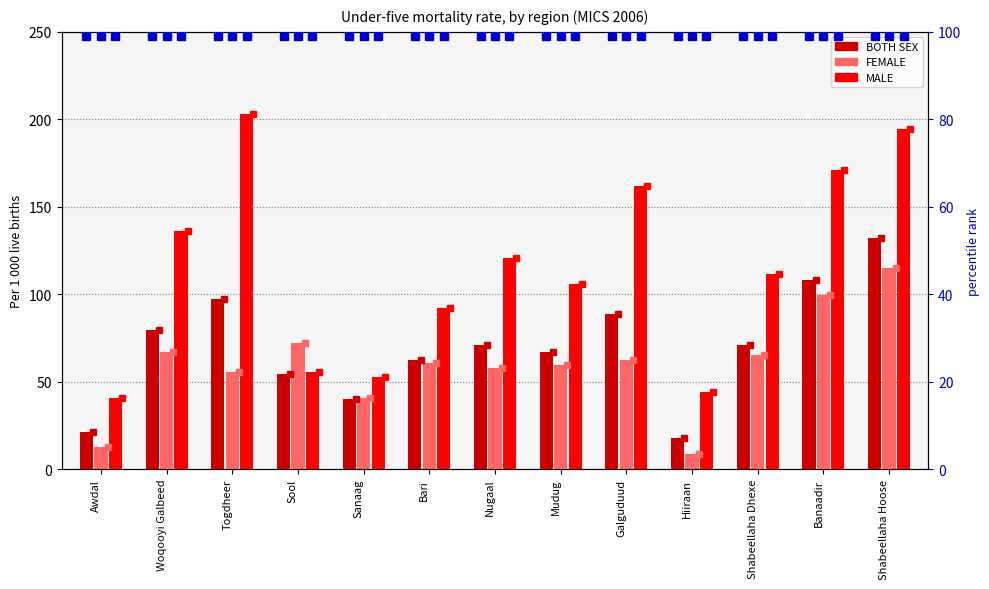

List the series in order of their overall mean, lowest first.

FEMALE, BOTH SEX, MALE